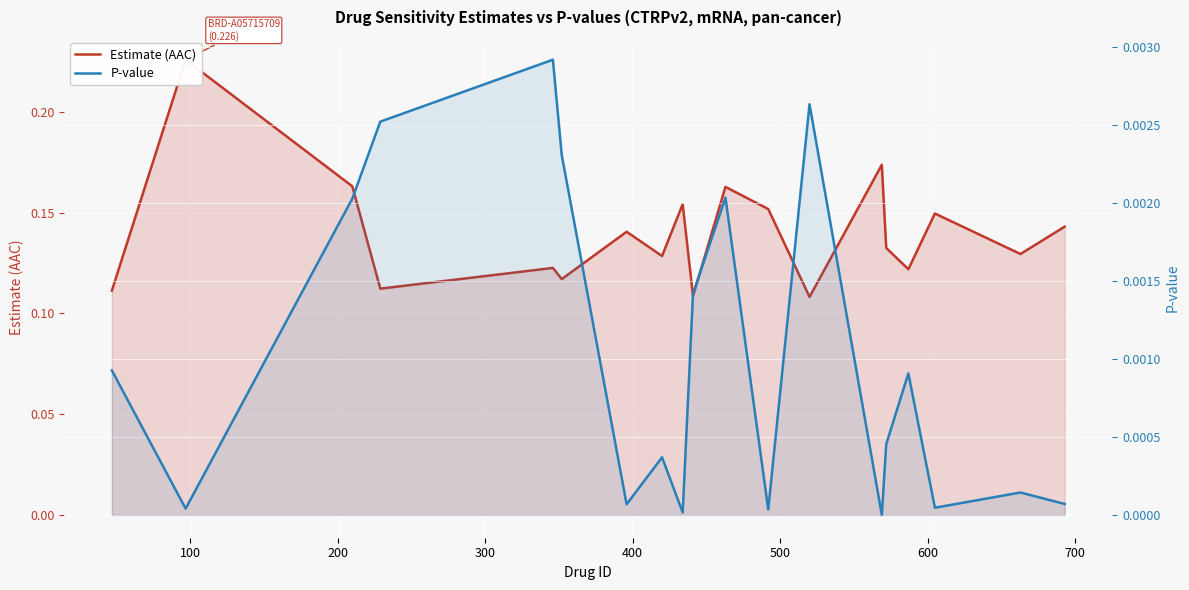

True or false: P-value and Estimate (AAC) cross at least once.

False